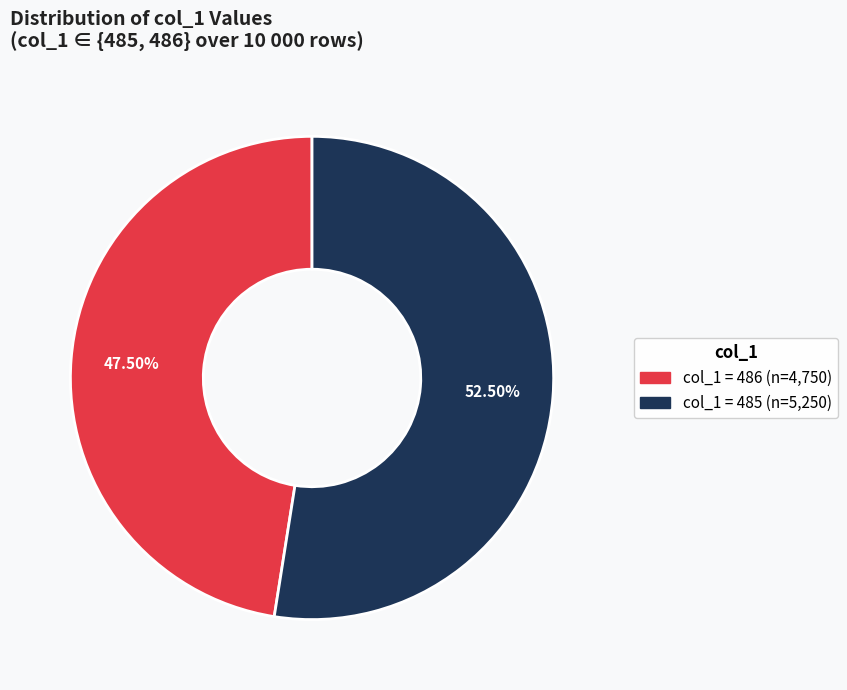

Is there a majority slice in this chart?

Yes